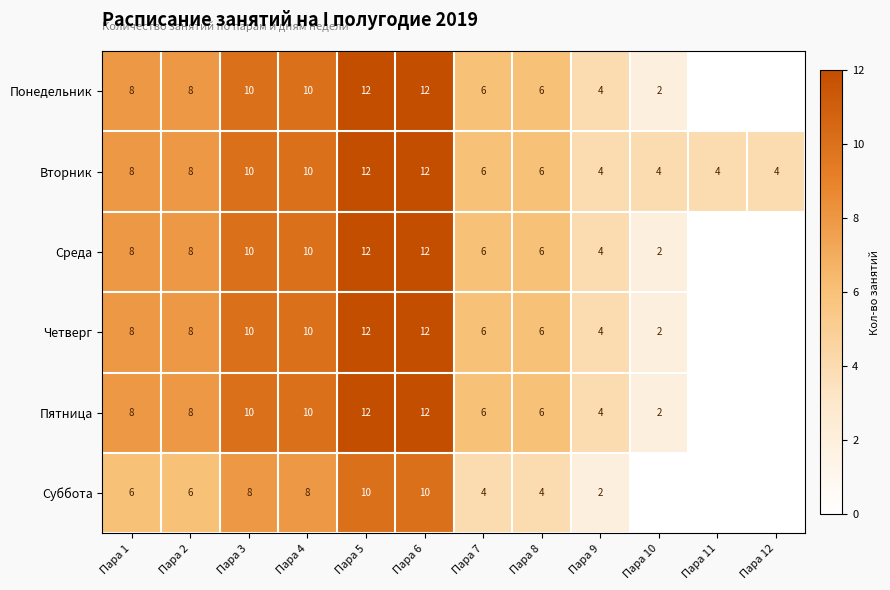

Is it true that Вторник equals 6 at Пара 11?

False